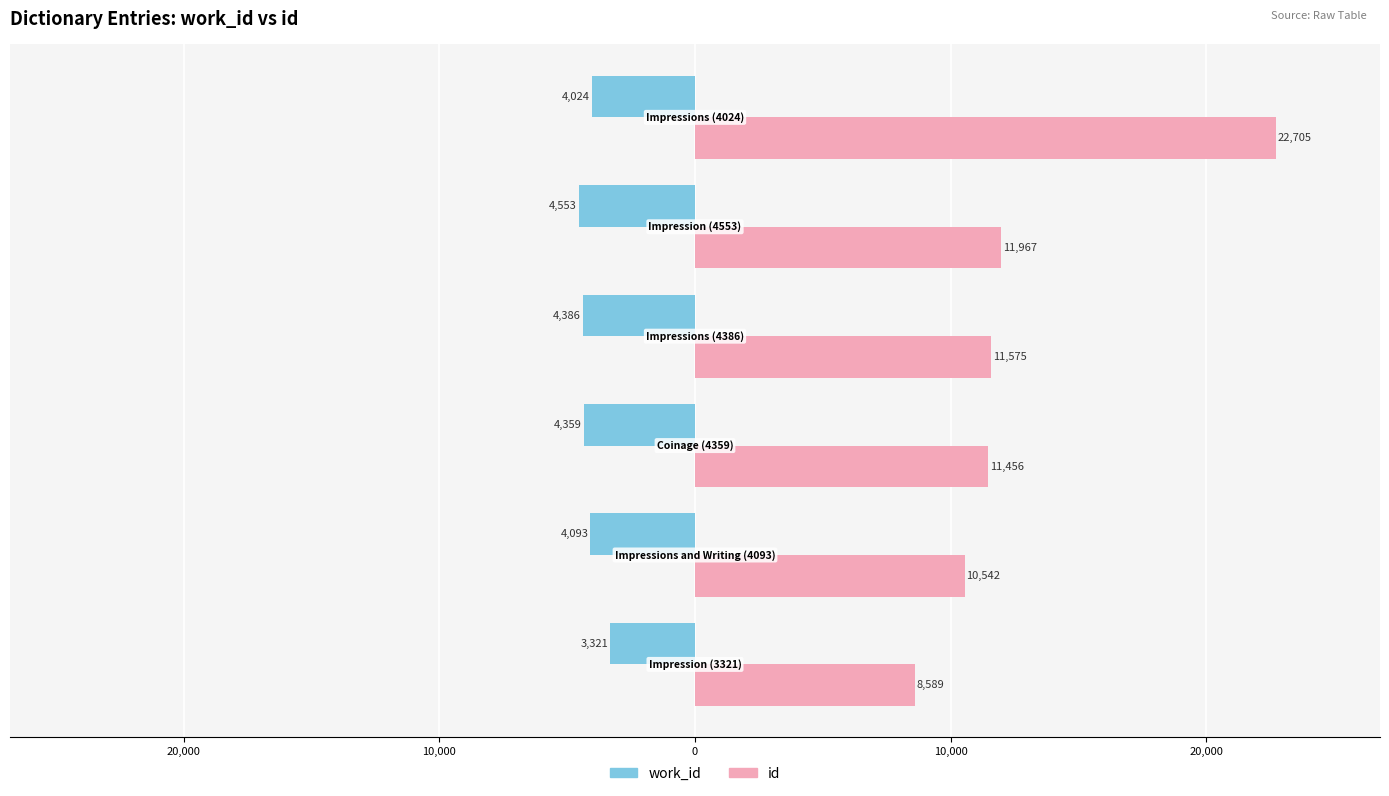

What are all the series names shown in the legend?

work_id, id